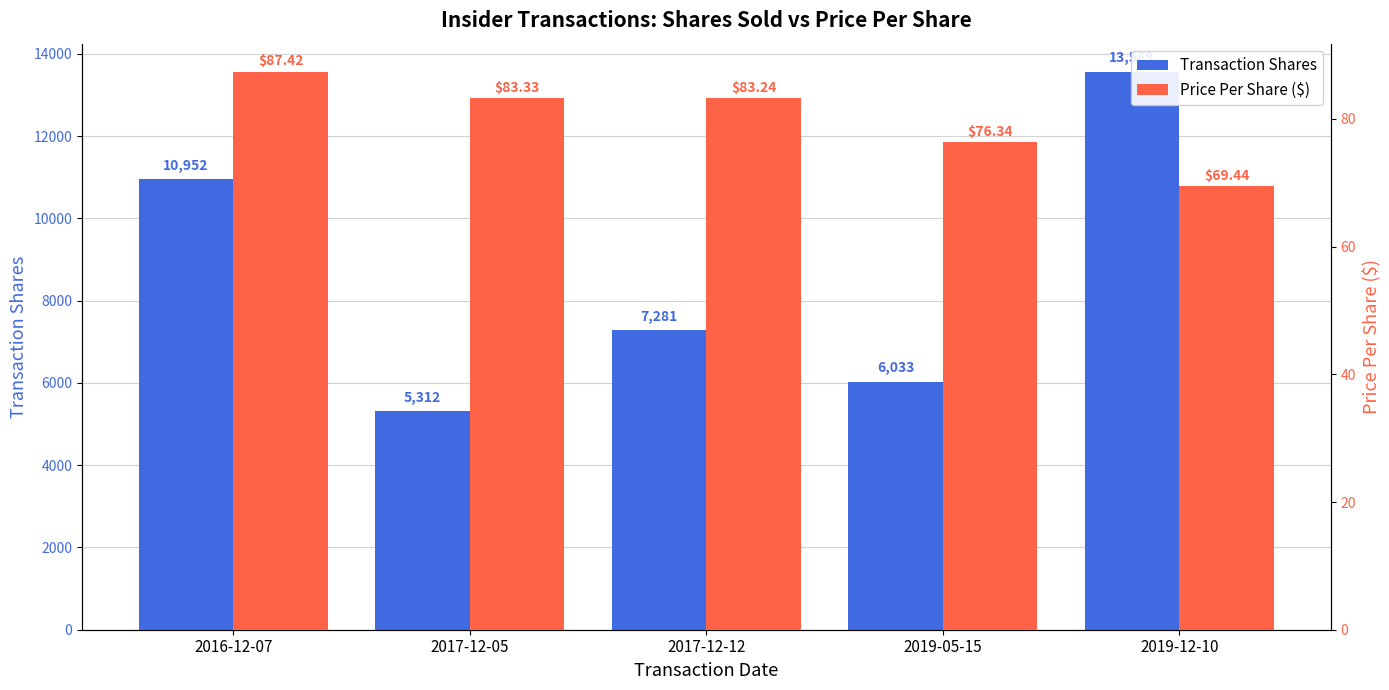

What is the label of the 5th bar from the left?

2019-12-10